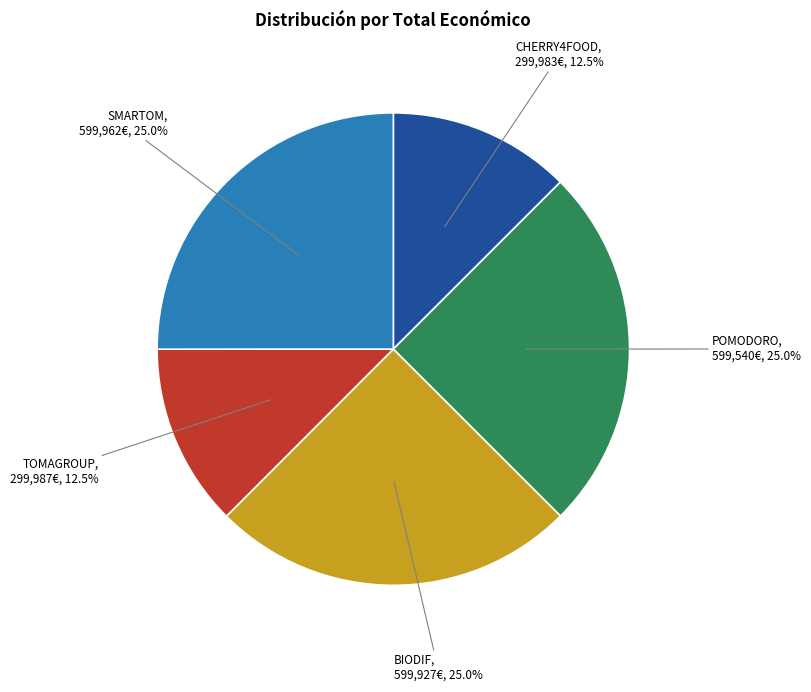

Is the sum of TOMAGROUP and SMARTOM greater than half?

No